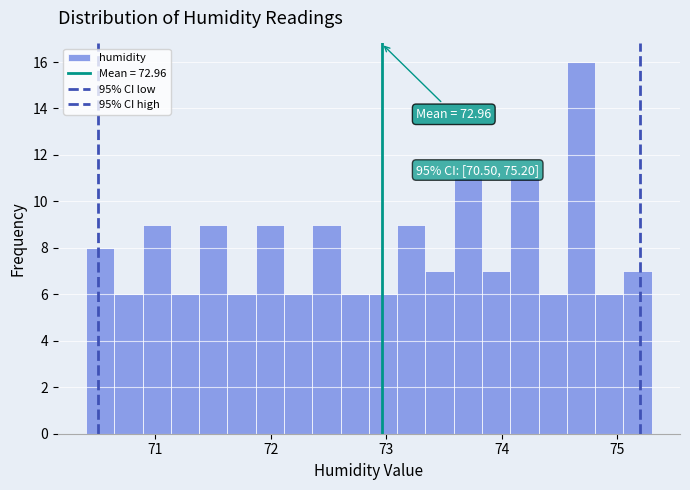

Around what value on the x-axis is the tallest bar? Give the approximate position of its centre, as read against the axis.

74.7